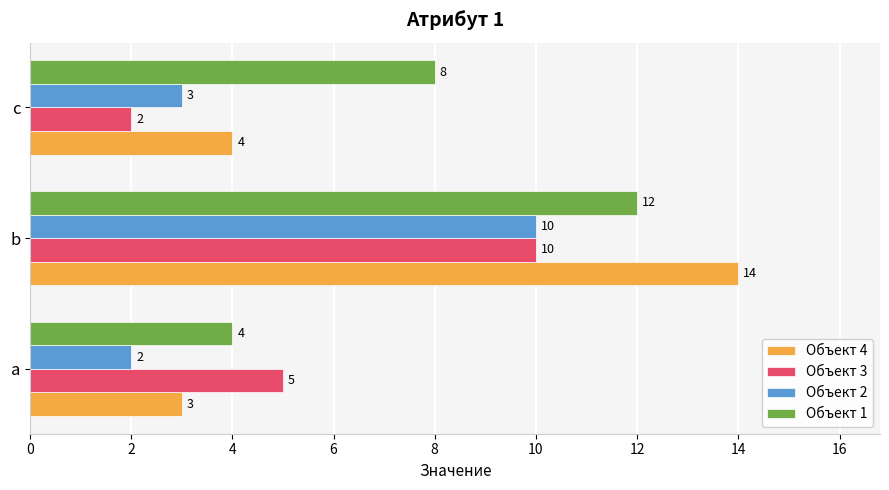

True or false: Объект 1 has a value of 8 at c.

True